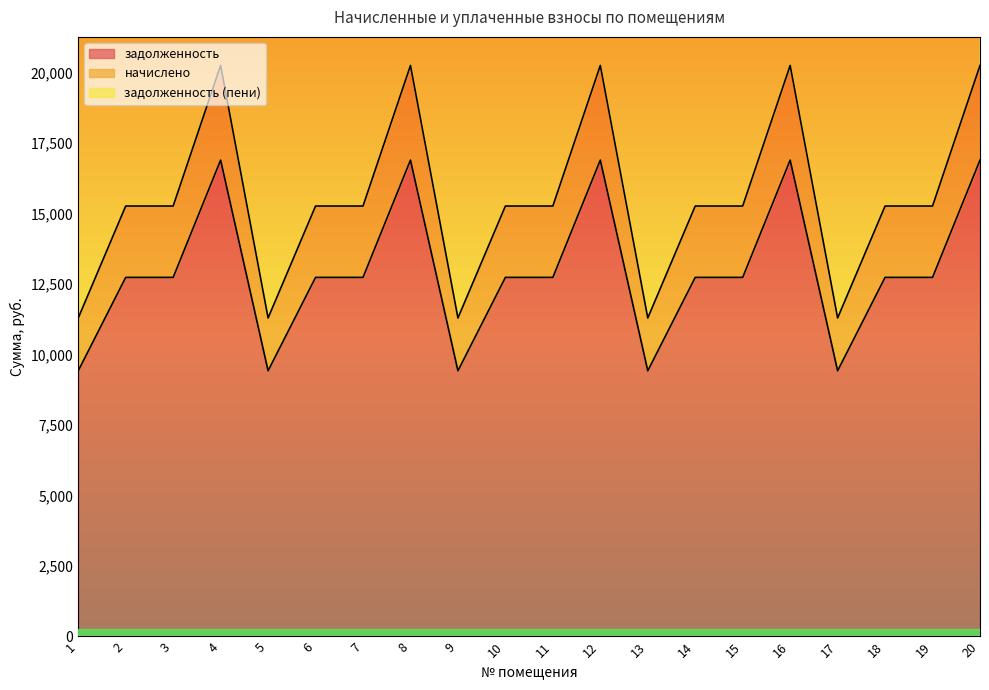

What is the minimum value for начислено?

11297.4